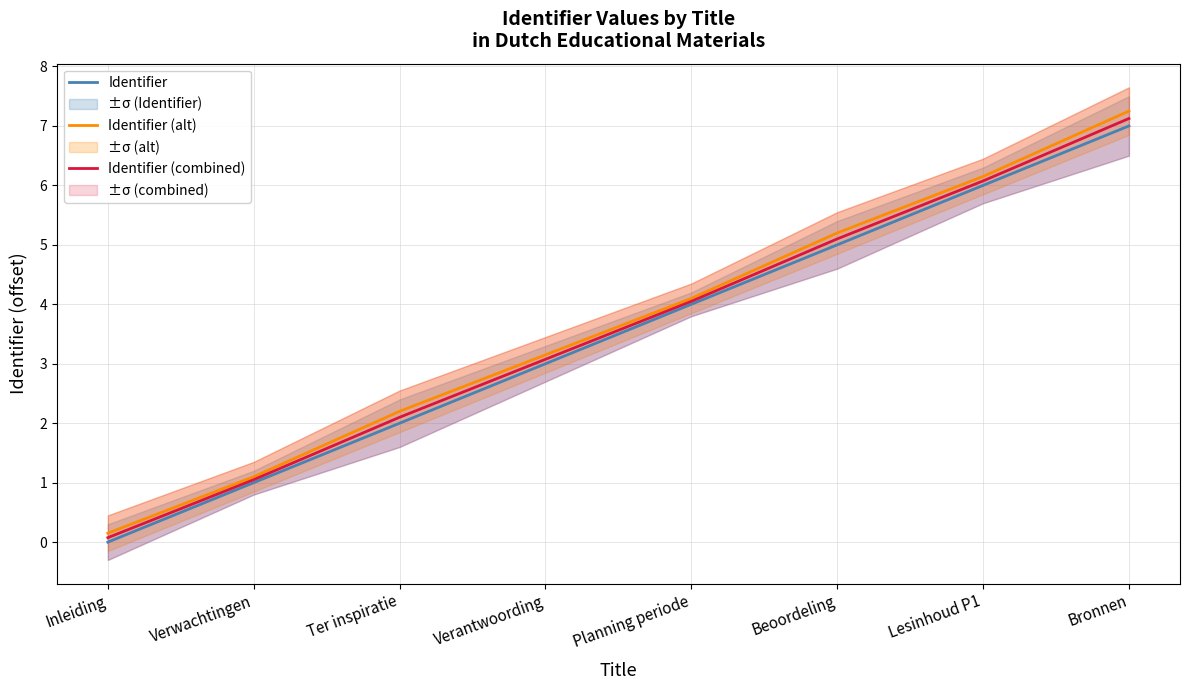

Reading left to right, extract all data points from this chart.

Identifier: 0.0	1.0	2.0	3.0	4.0	5.0	6.0	7.0
Identifier (alt): 0.2	1.1	2.2	3.2	4.1	5.2	6.2	7.2
Identifier (combined): 0.1	1.0	2.1	3.1	4.0	5.1	6.1	7.1